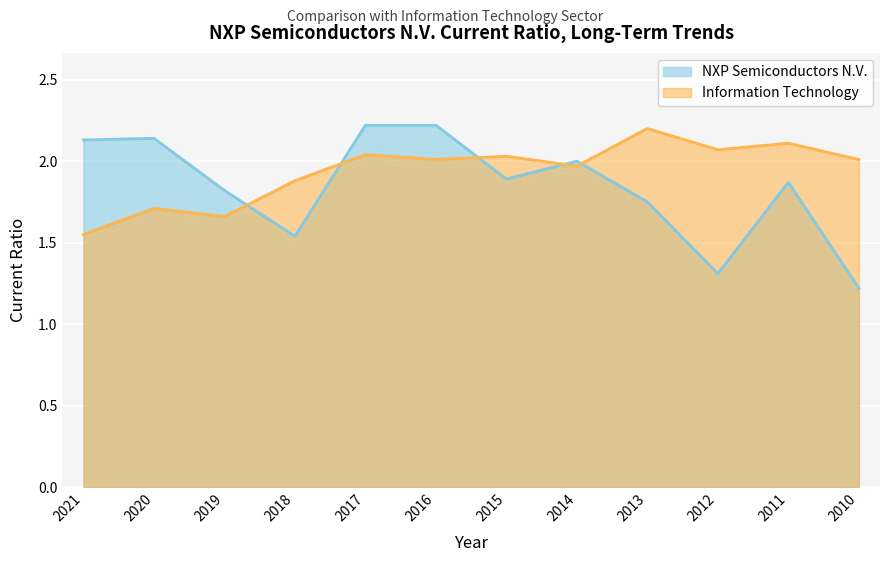

The NXP Semiconductors N.V. series shows 1.0 at 2016. True or false?

False